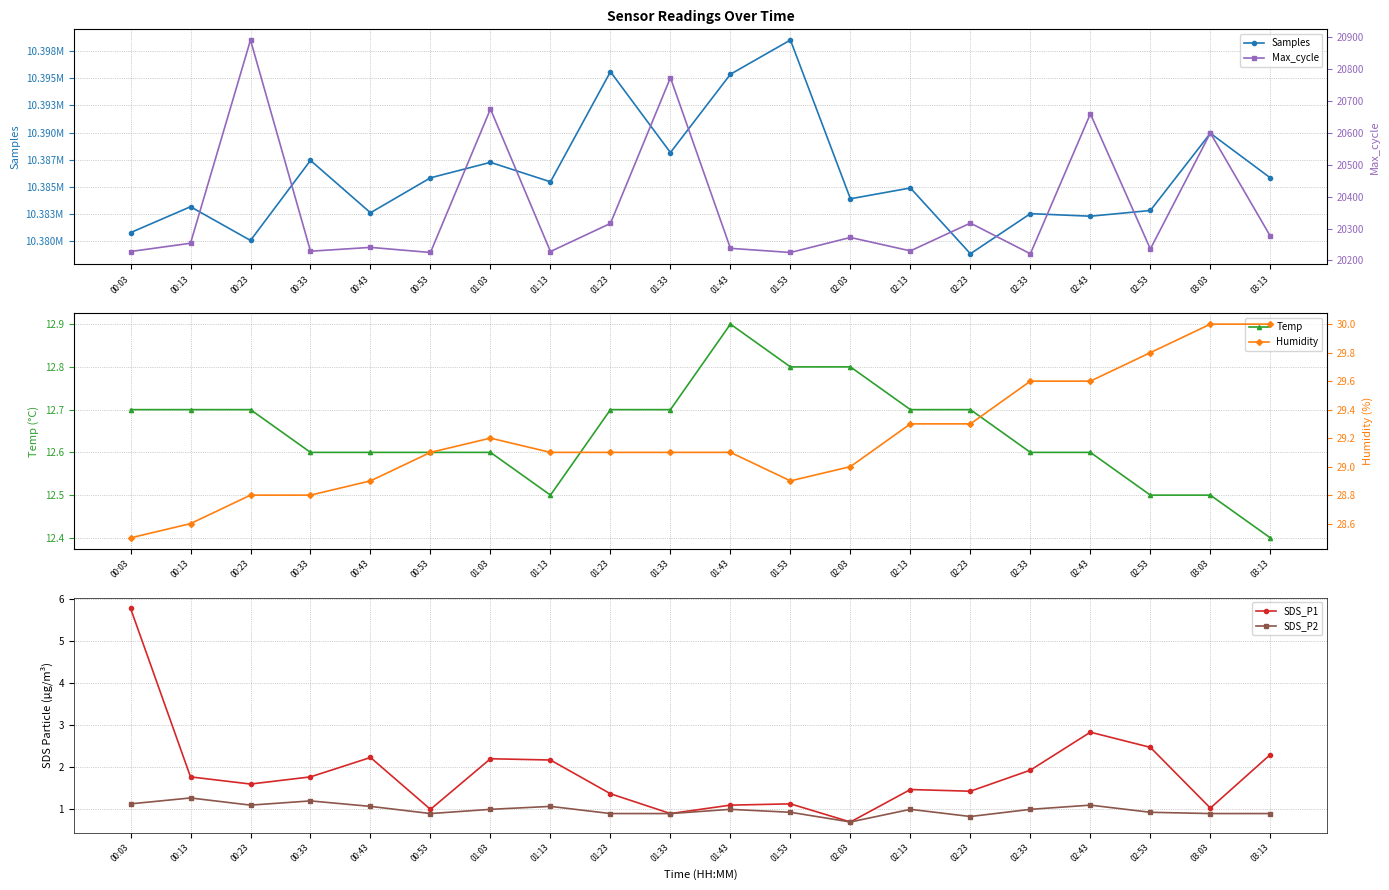

True or false: Samples has more than 1 interior local peaks.

True